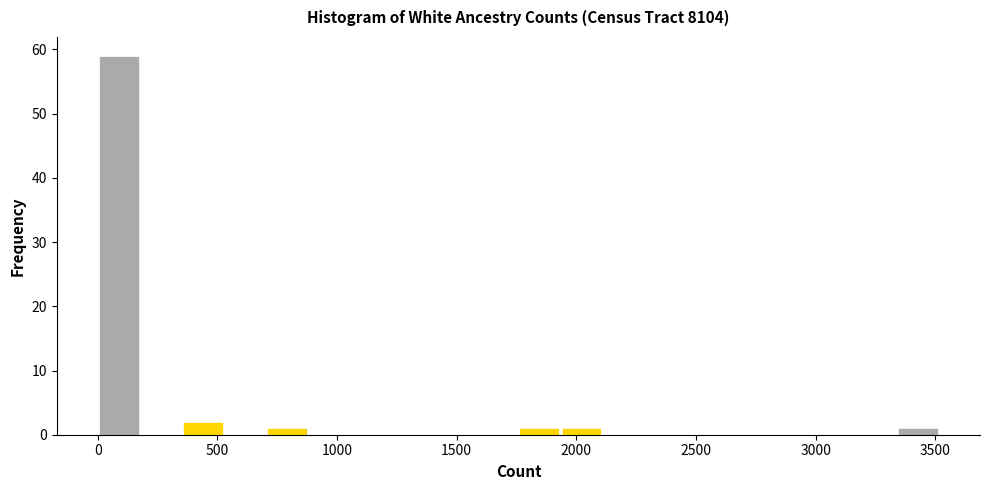

Around what value on the x-axis is the tallest bar? Give the approximate position of its centre, as read against the axis.

100